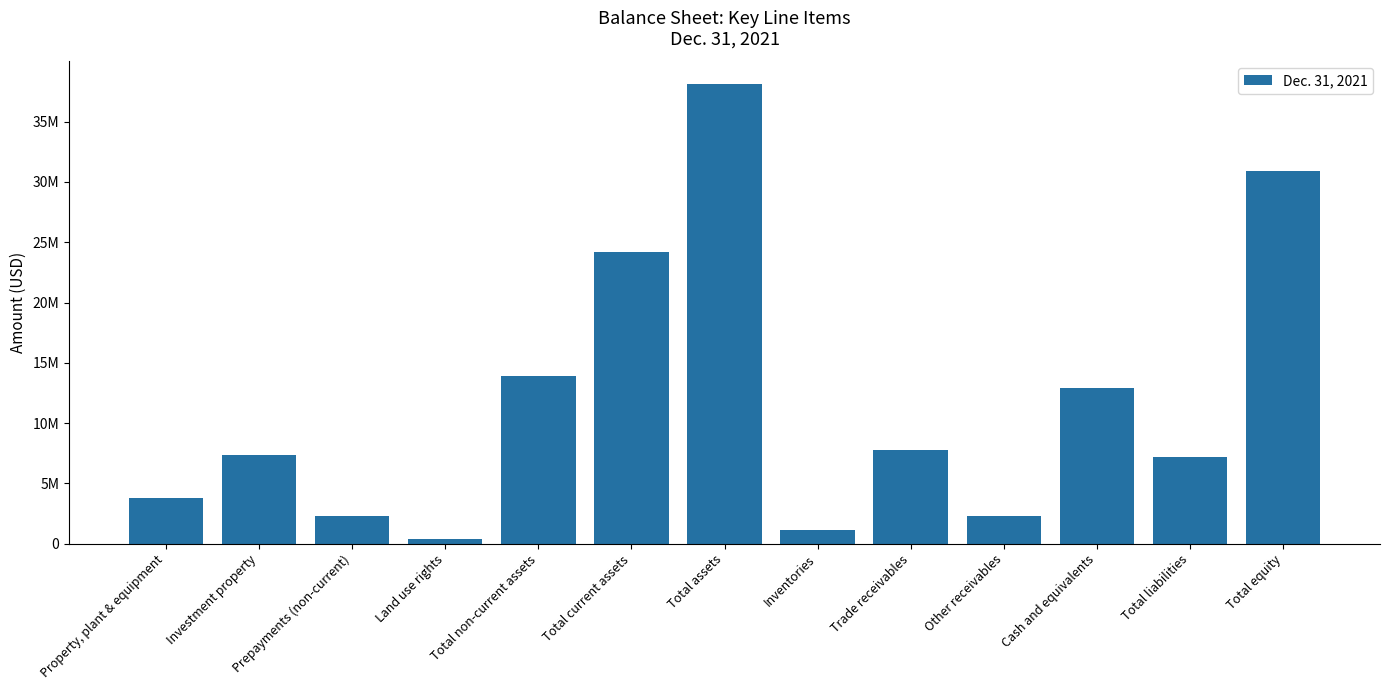

Approximately how many times larger is the value at Total assets compared to Other receivables?

16.4